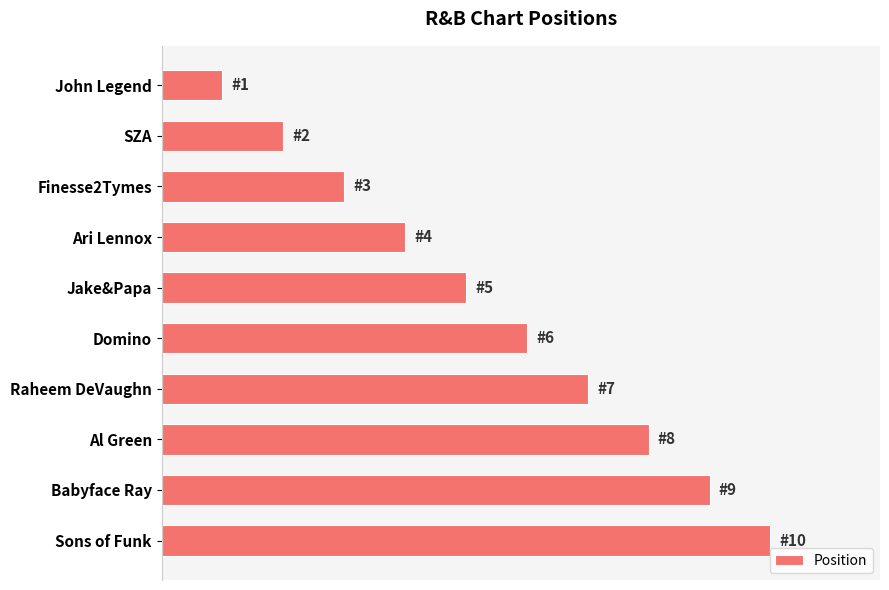

Are the bars grouped side by side (vs. stacked)?

No